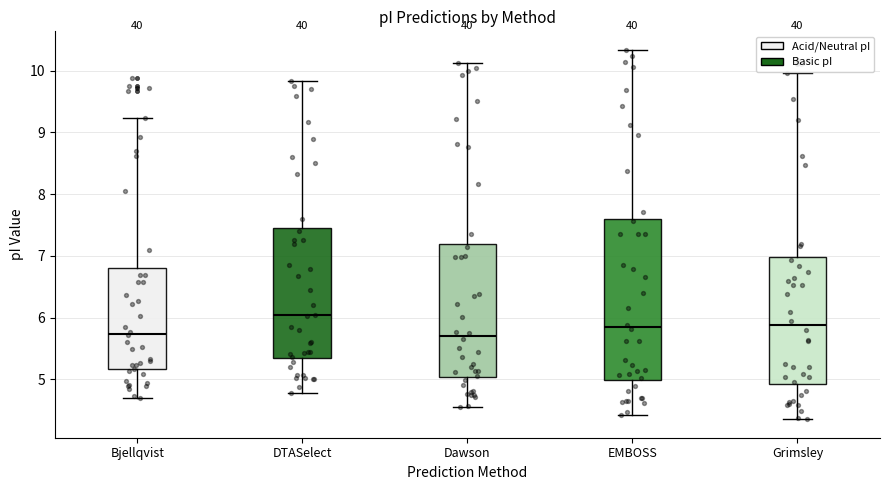

Where does the lower whisker of the box for EMBOSS end on the y-axis? The values are not printed on the chart, so give them approximately, as read against the axis.

4.4